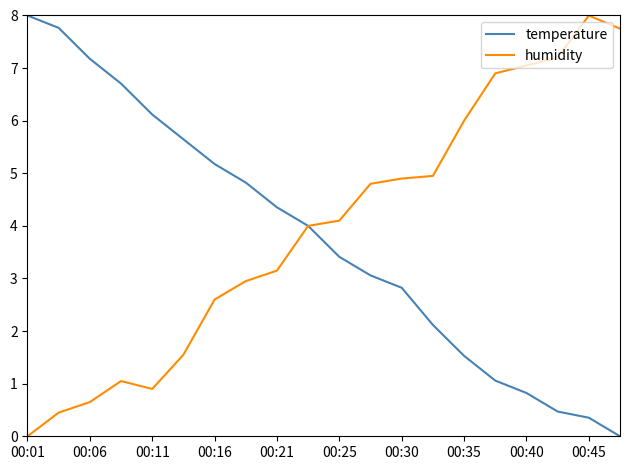

What are all the series names shown in the legend?

temperature, humidity